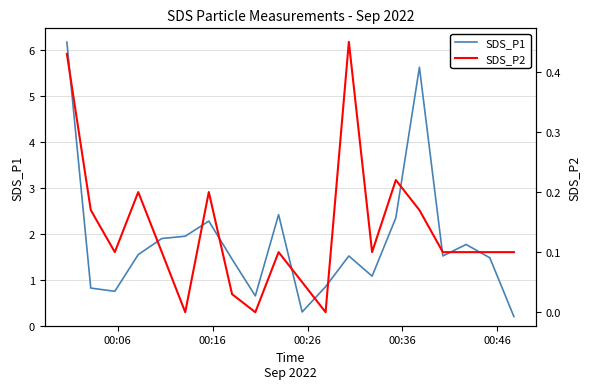

True or false: SDS_P1 and SDS_P2 cross at least once.

False